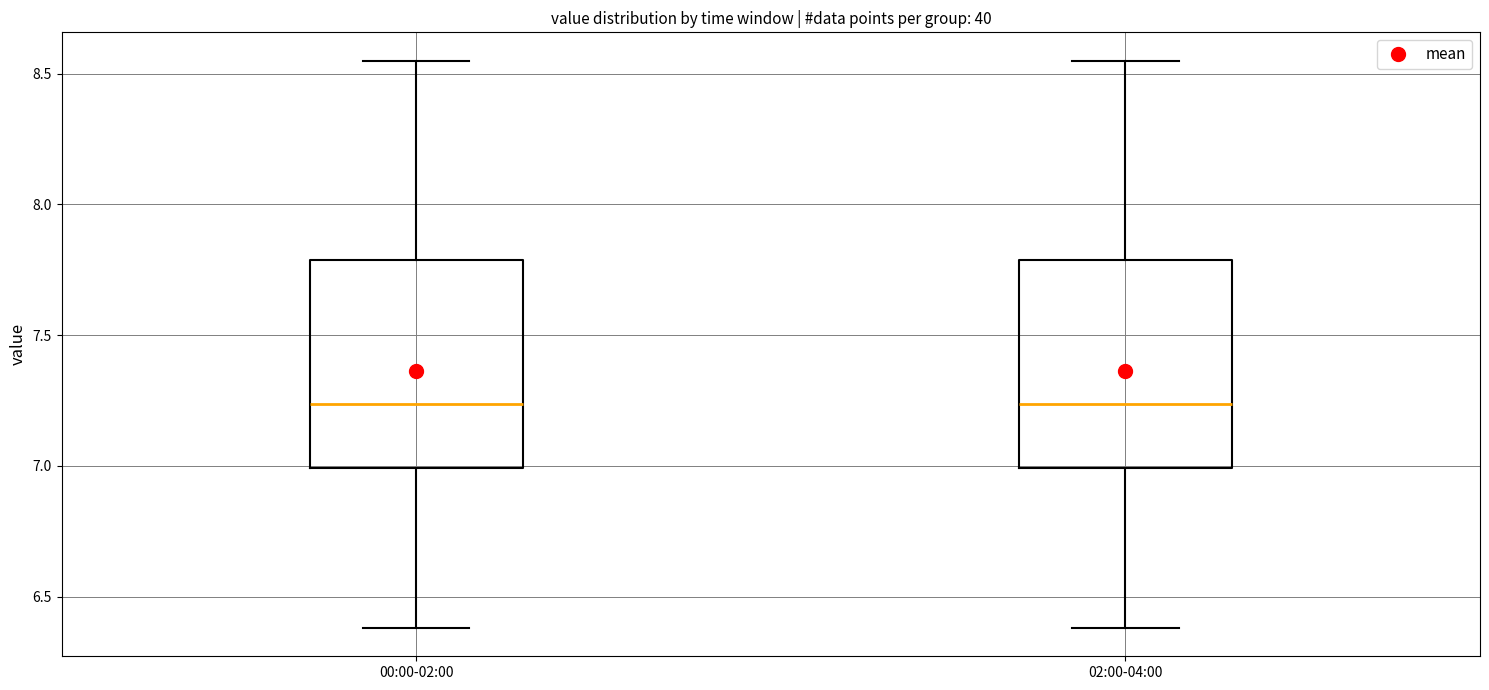

Reading left to right, transcribe this box plot: for each box, give where its median line is, the range the box spans, and where its two whiskers end, as read against the y-axis. The values are not printed on the chart, so give them approximately, as read against the axis.

00:00-02:00: median 7.25, box 7.00 to 7.80, whiskers 6.40 to 8.55
02:00-04:00: median 7.25, box 7.00 to 7.80, whiskers 6.40 to 8.55